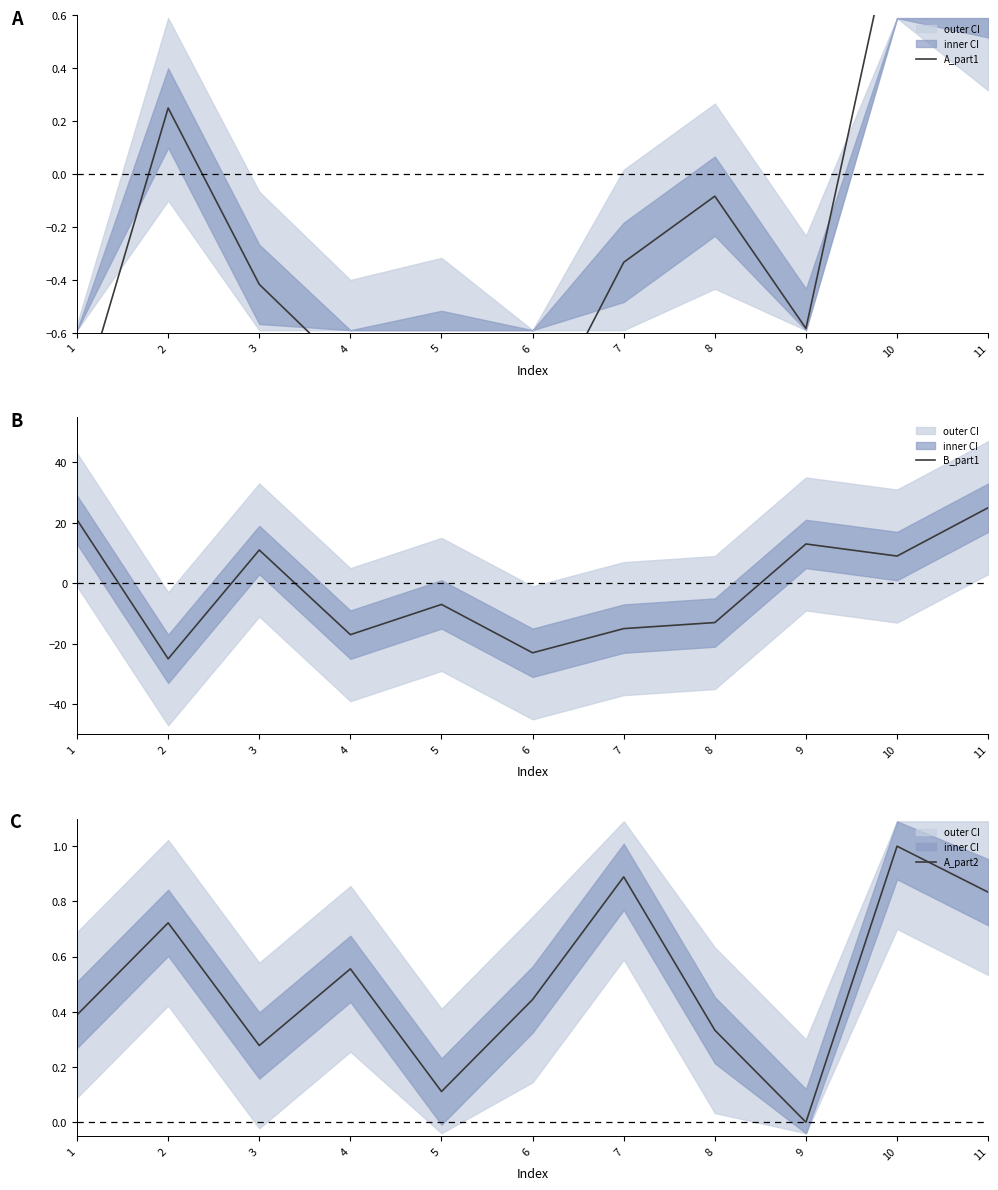

How many categories are shown in the chart?

11